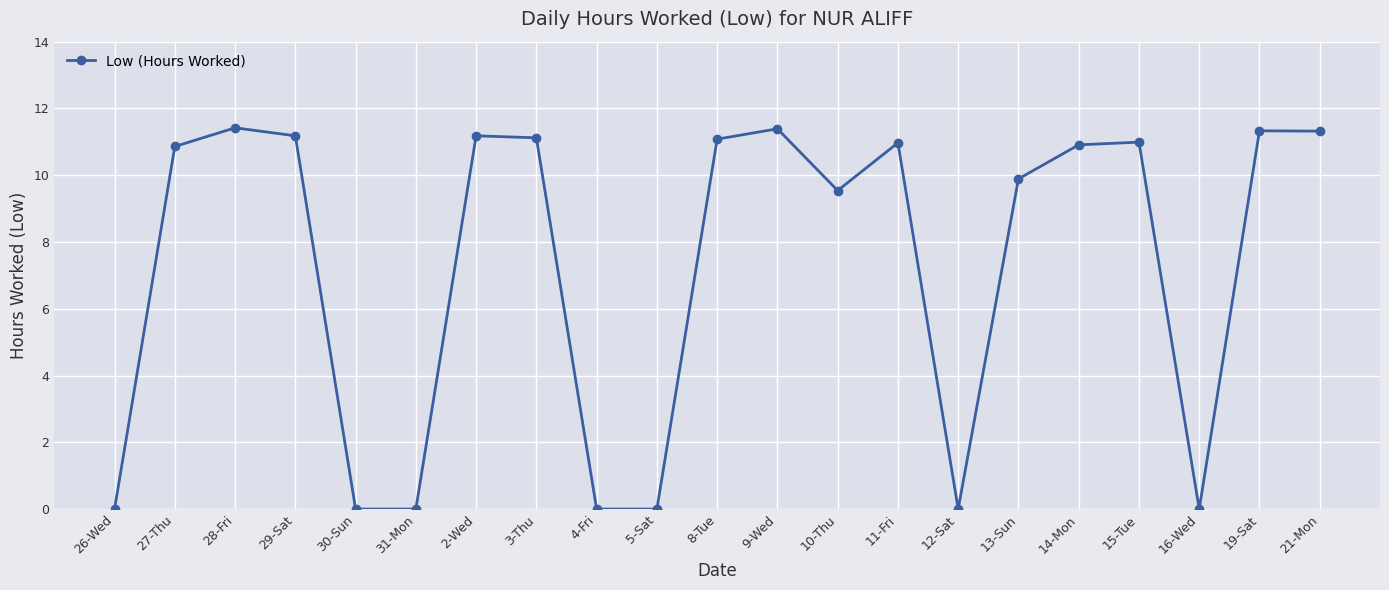

True or false: there are more than 2 points higher than both neighbors.

True